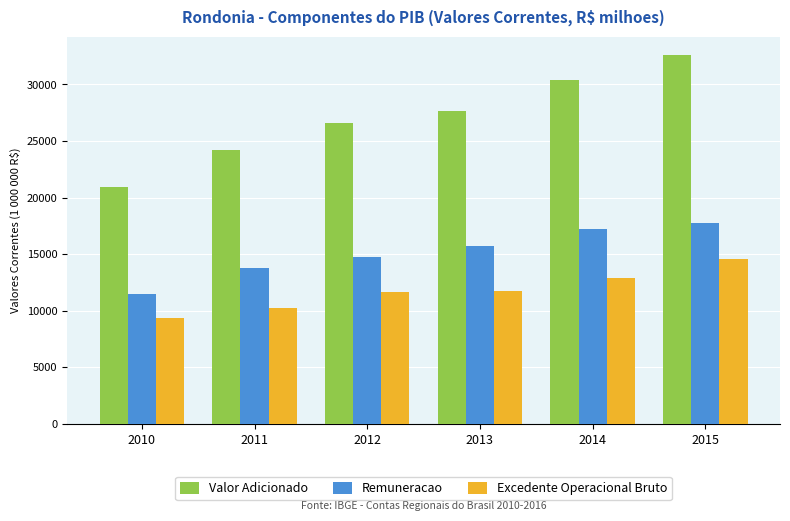

How many bars are there in total?

18